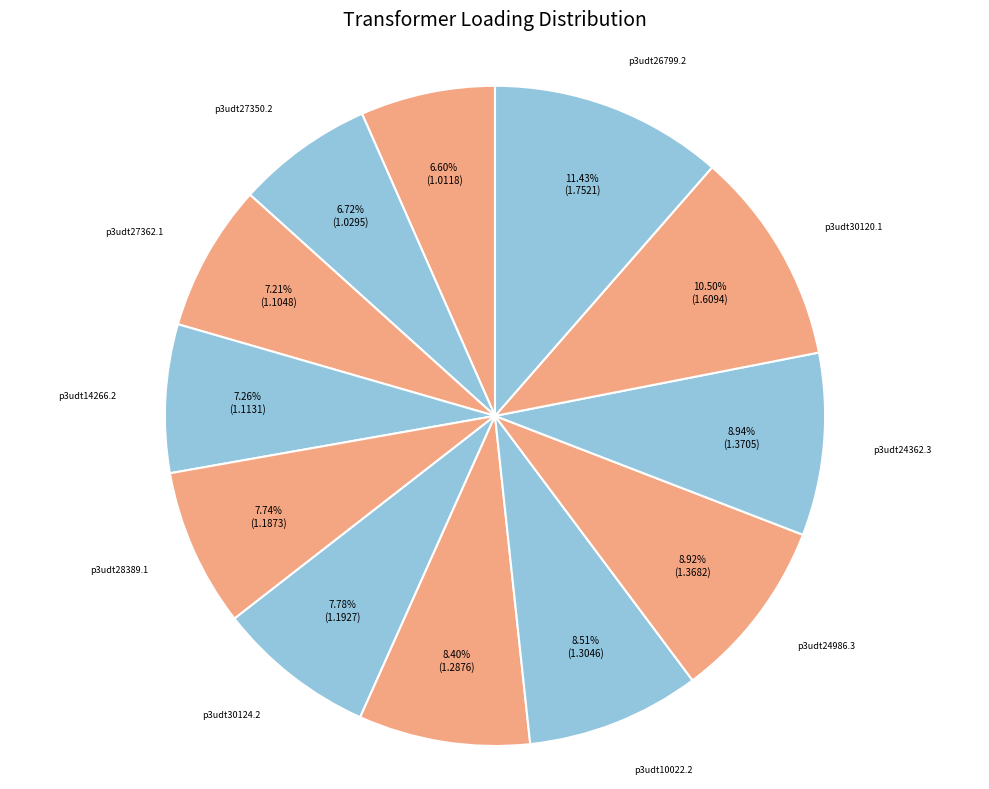

How many slices are in this pie chart?

12